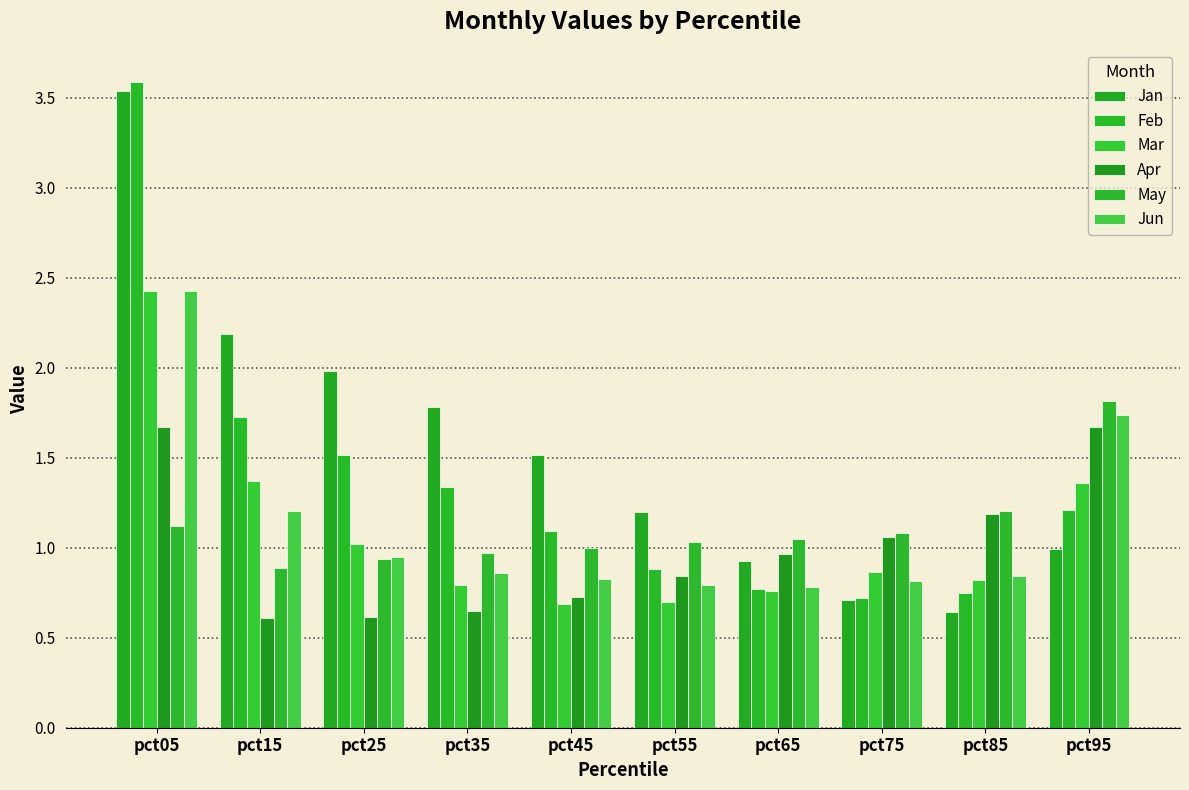

At which category is the sum across all series the highest?

pct05